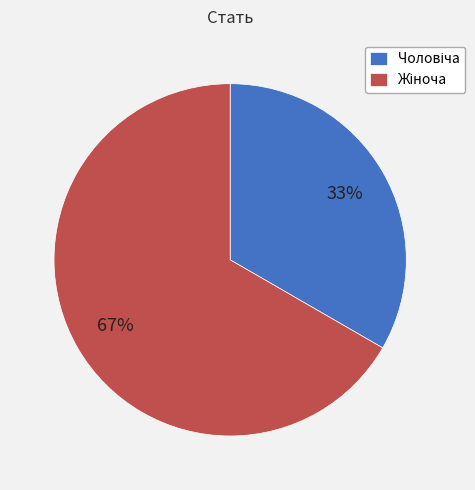

Count the number of slices in the pie.

2